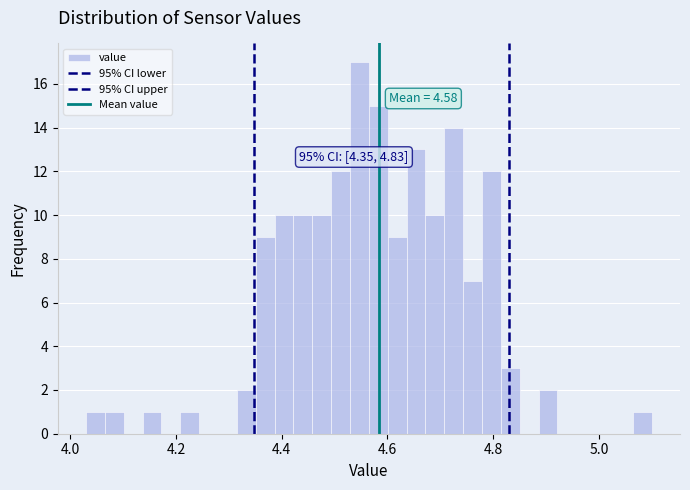

Read against the x-axis, roughly where is the centre of the tallest bar?

4.54